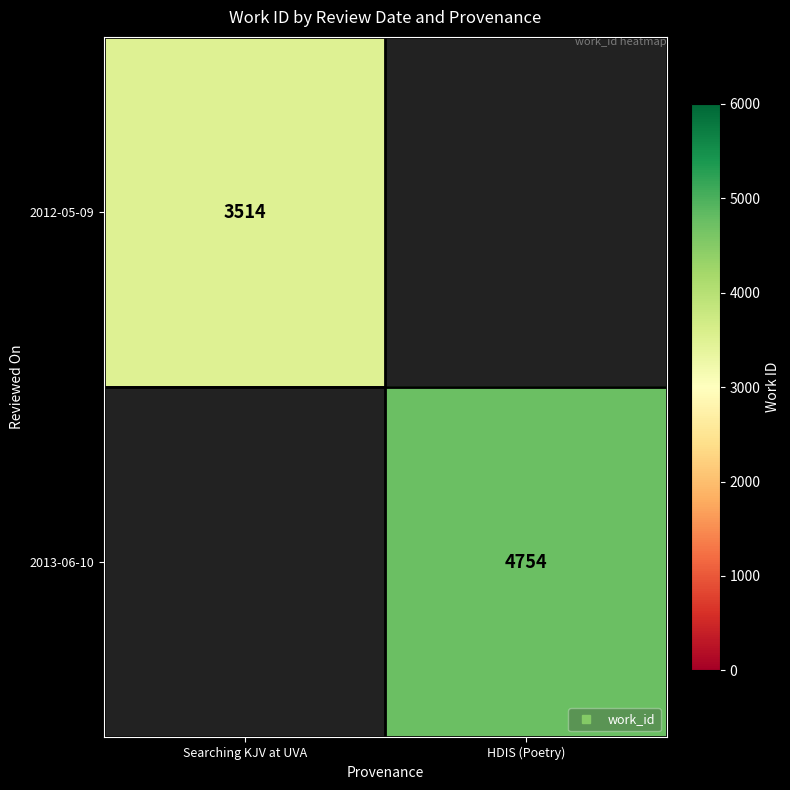

At which category does the chart reach its peak across all series?

HDIS (Poetry)